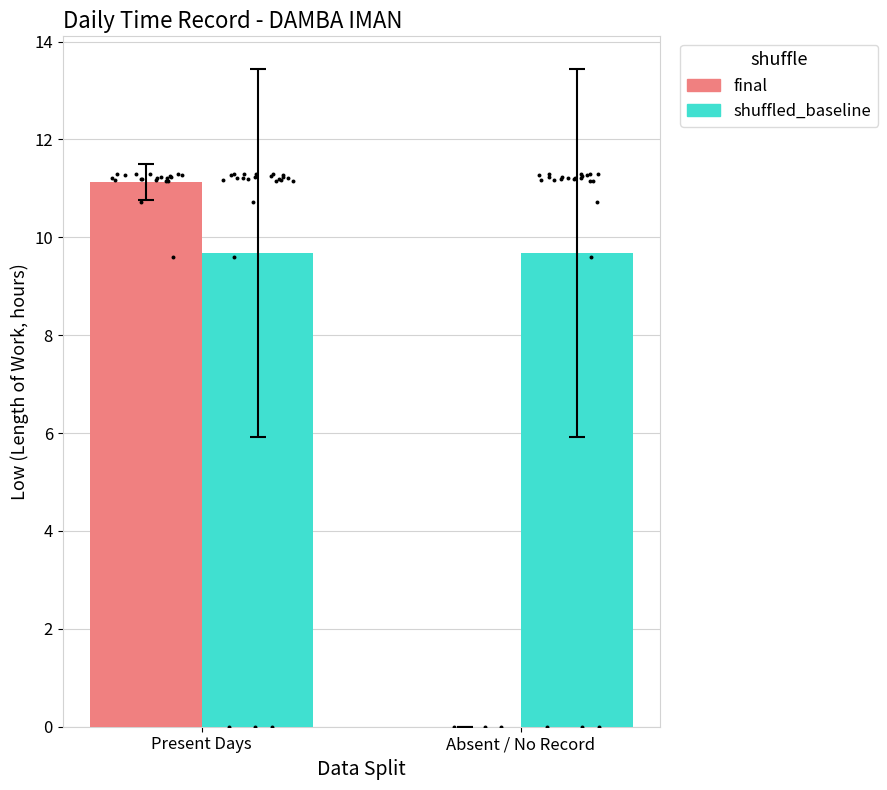

At which category is the sum across all series the highest?

Present Days